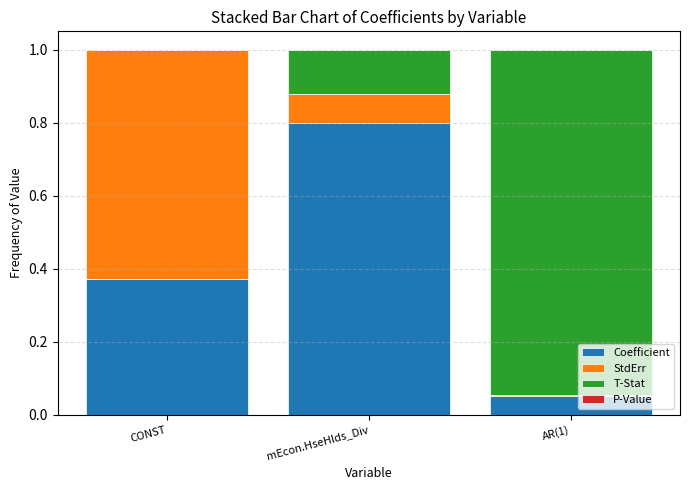

Are the bars grouped side by side (vs. stacked)?

No